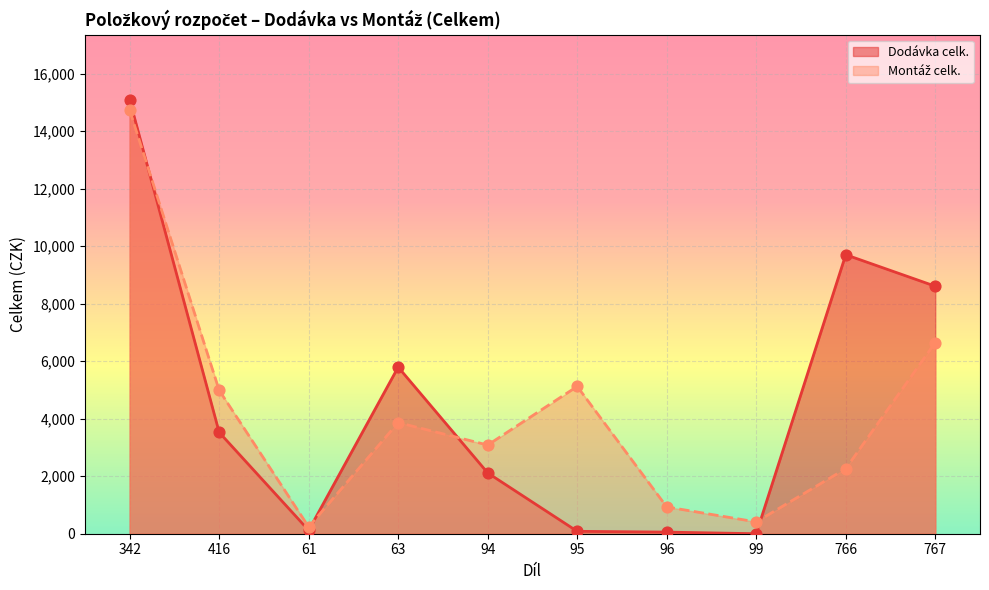

At which category is the sum across all series the highest?

342